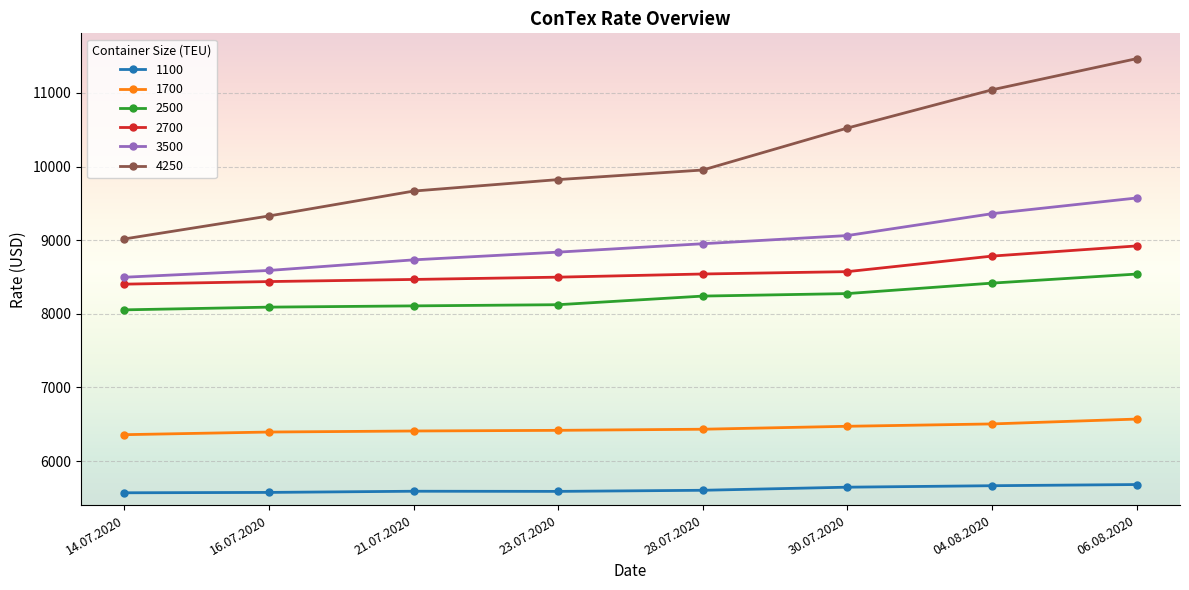

True or false: 2700 and 2500 cross at least once.

False